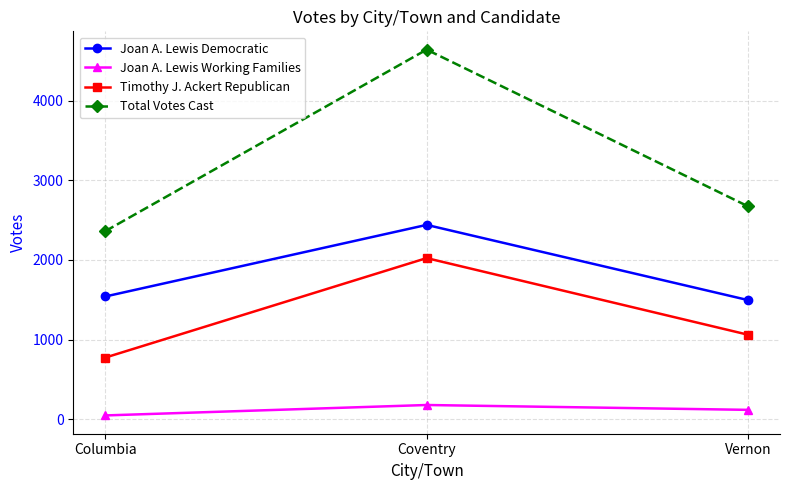

Does the chart have visible grid lines?

Yes